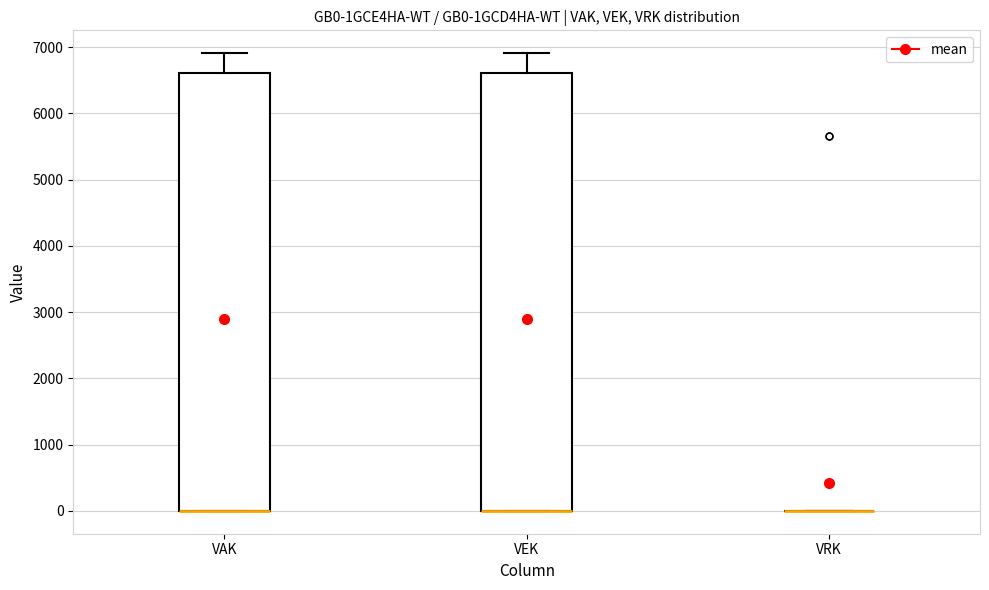

Where is the lower edge of the box for VAK on the y-axis? The values are not printed on the chart, so give them approximately, as read against the axis.

0